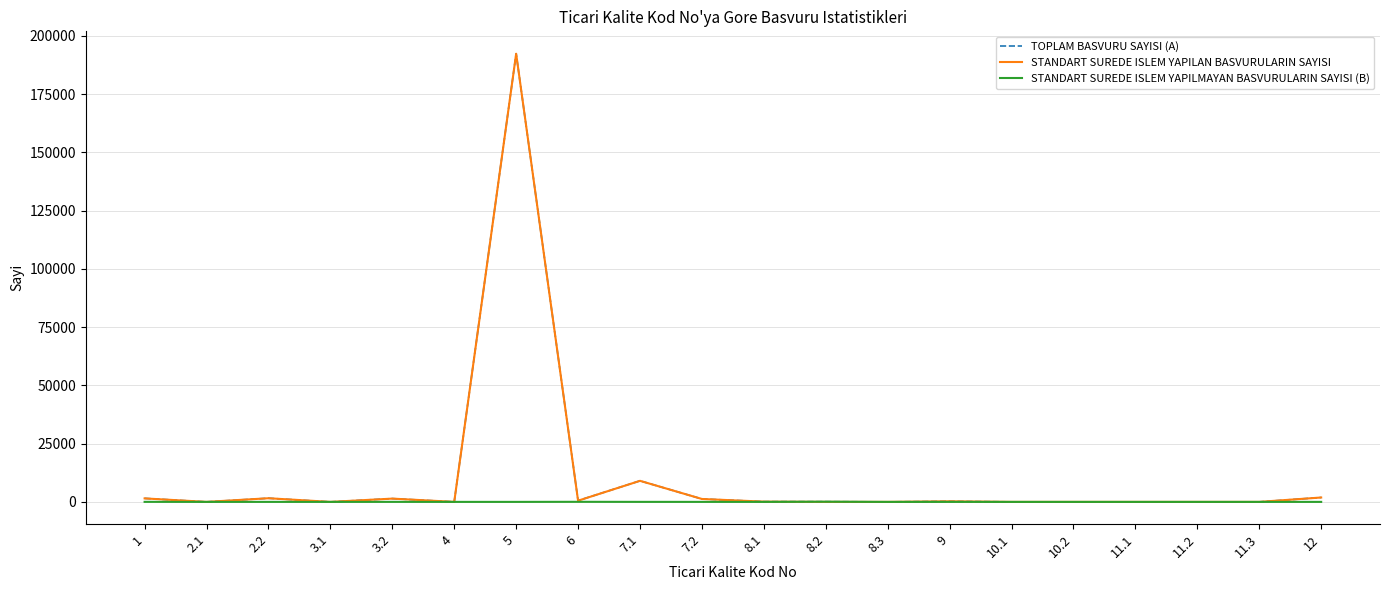

True or false: STANDART SUREDE ISLEM YAPILMAYAN BASVURULARIN SAYISI (B) has more than 1 points higher than both neighbors.

True